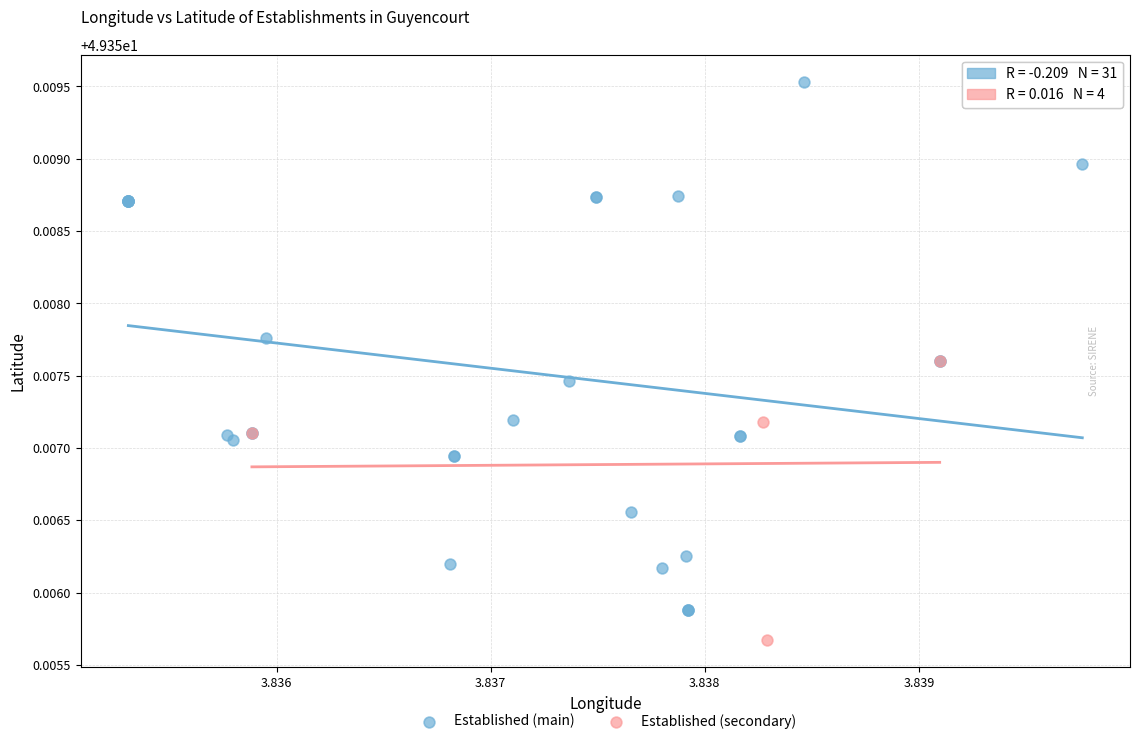

Which series reaches the maximum Y coordinate?

Established (main)